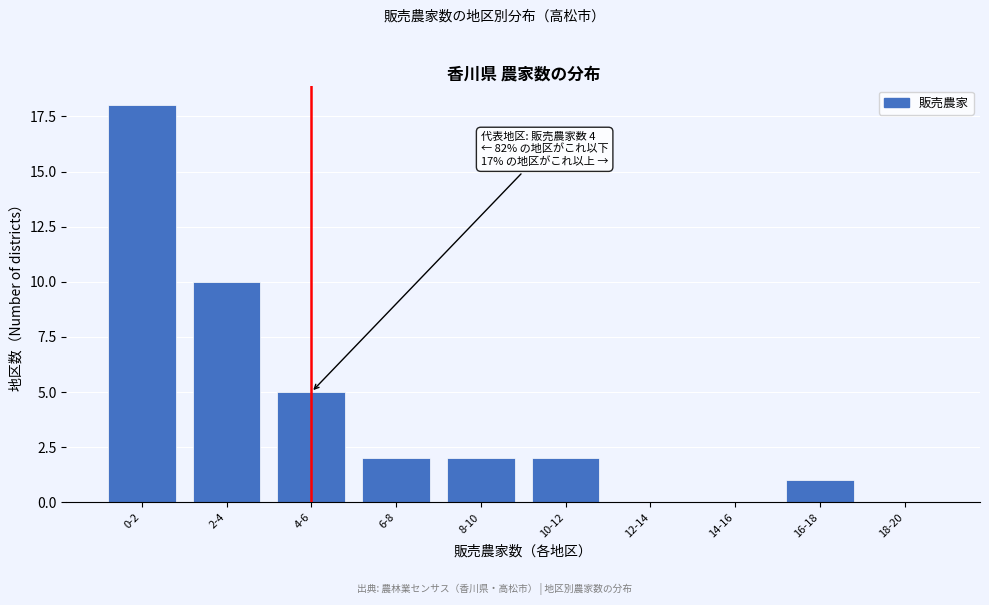

Reading left to right, what are all the values shown in this chart?

0-2=18	2-4=10	4-6=5	6-8=2	8-10=2	10-12=2	12-14=0	14-16=0	16-18=1	18-20=0